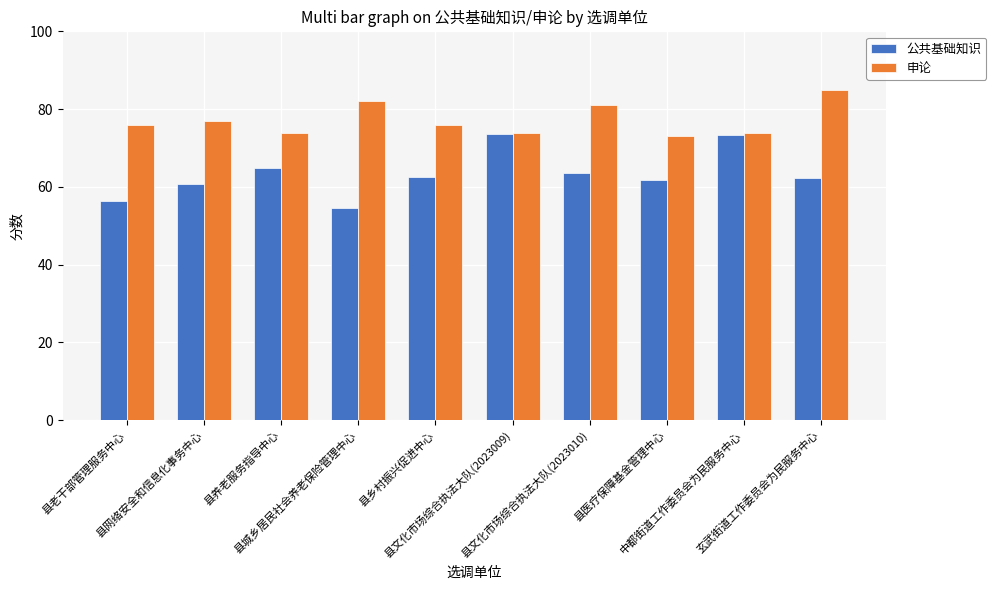

Rank the series by their average value, from lowest to highest.

公共基础知识, 申论